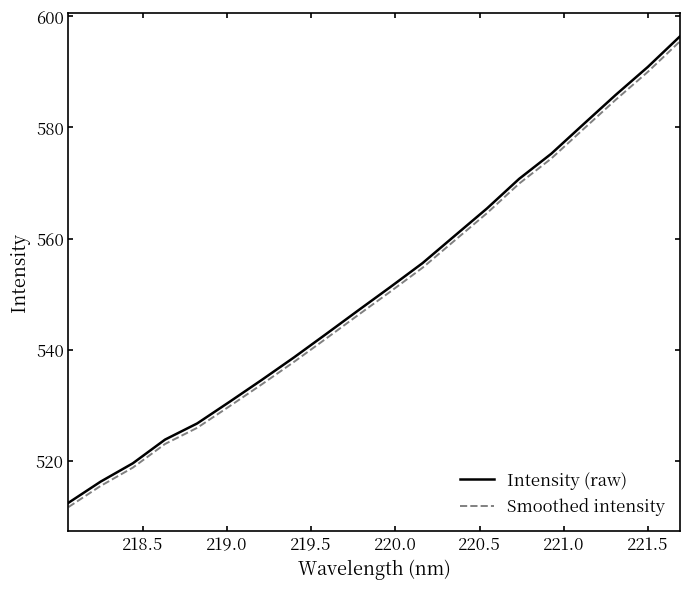

Which series has the largest range (max minus min)?

Intensity (raw)